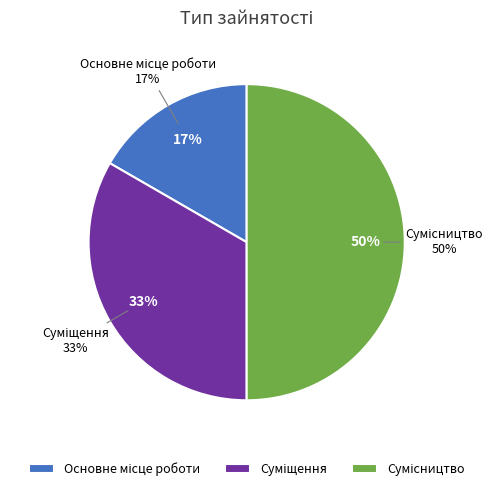

Does Основне місце роботи represent more than half of the total?

No